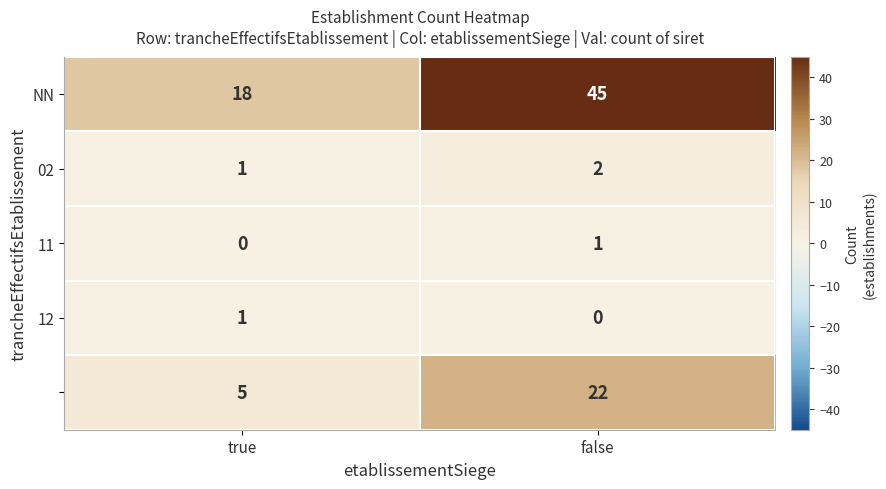

What is the total value across all series at true?

25